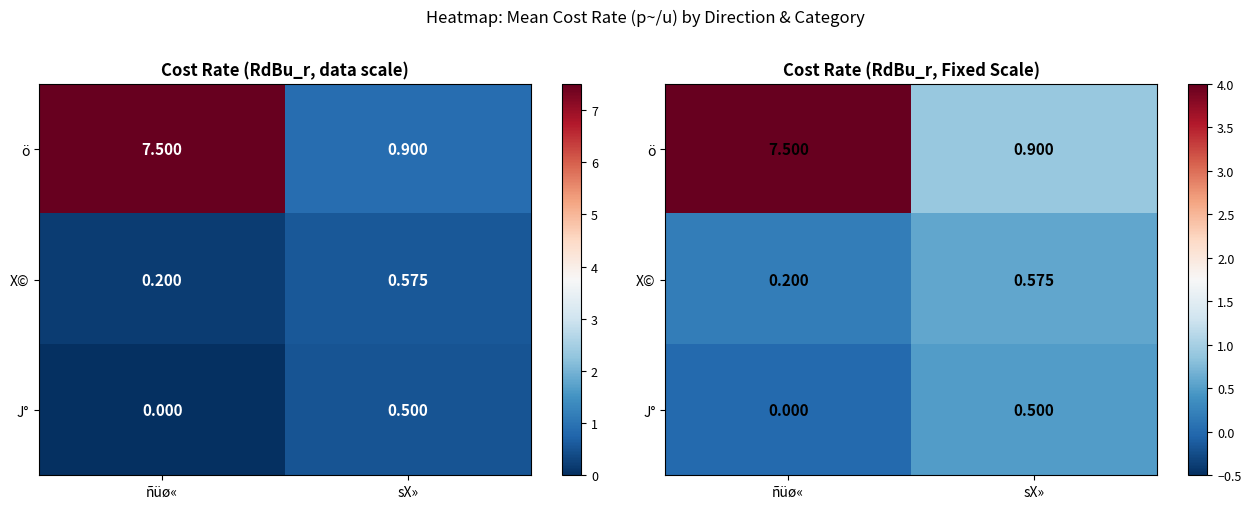

What is the minimum value for X©?

0.2